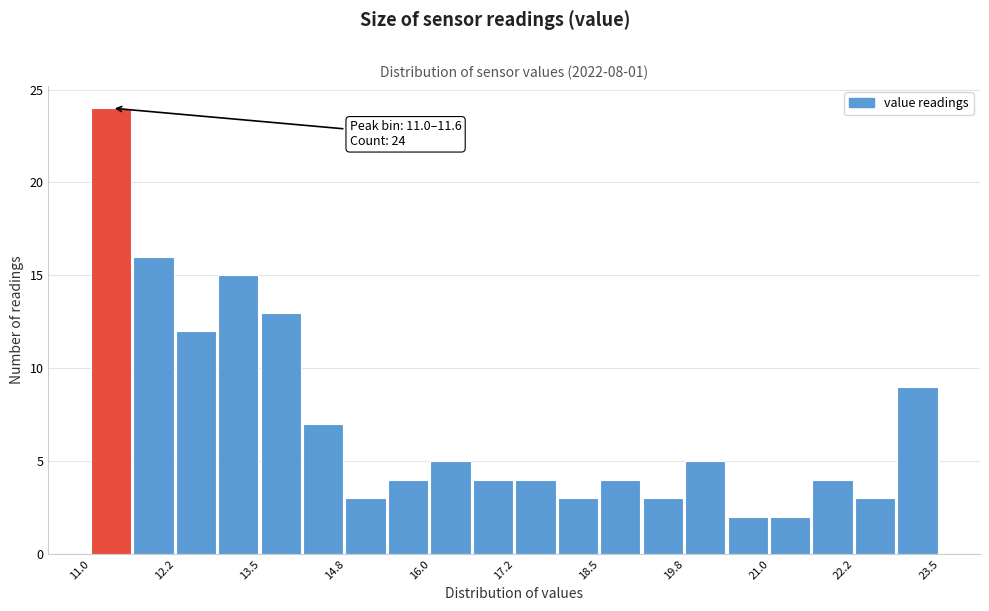

Around what value on the x-axis is the tallest bar? Give the approximate position of its centre, as read against the axis.

11.2